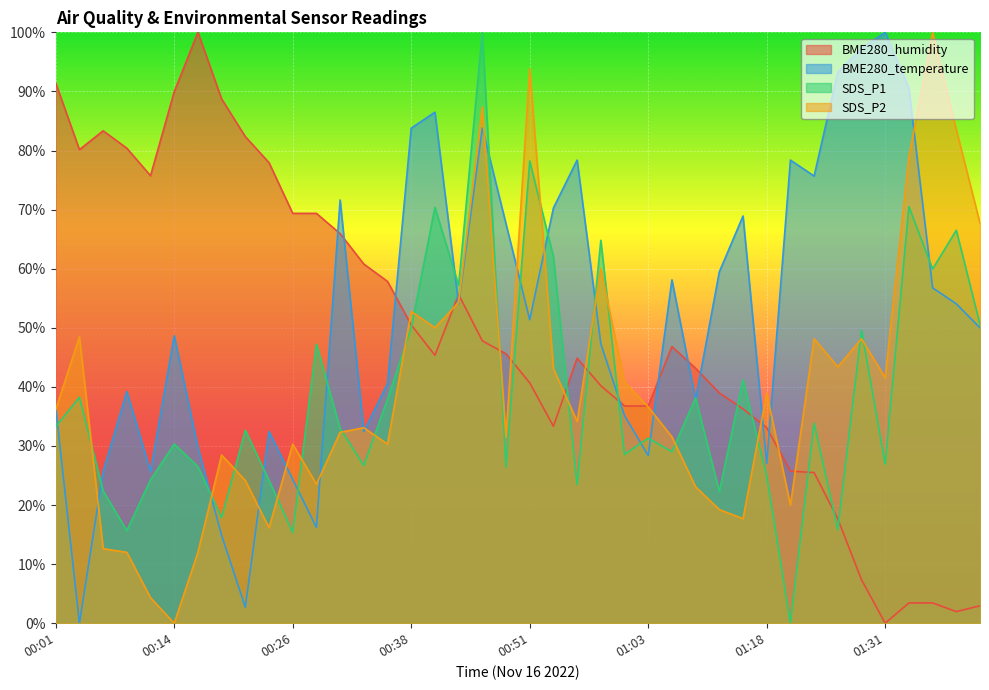

True or false: SDS_P2 has a value of 16.2 at 00:24.

True